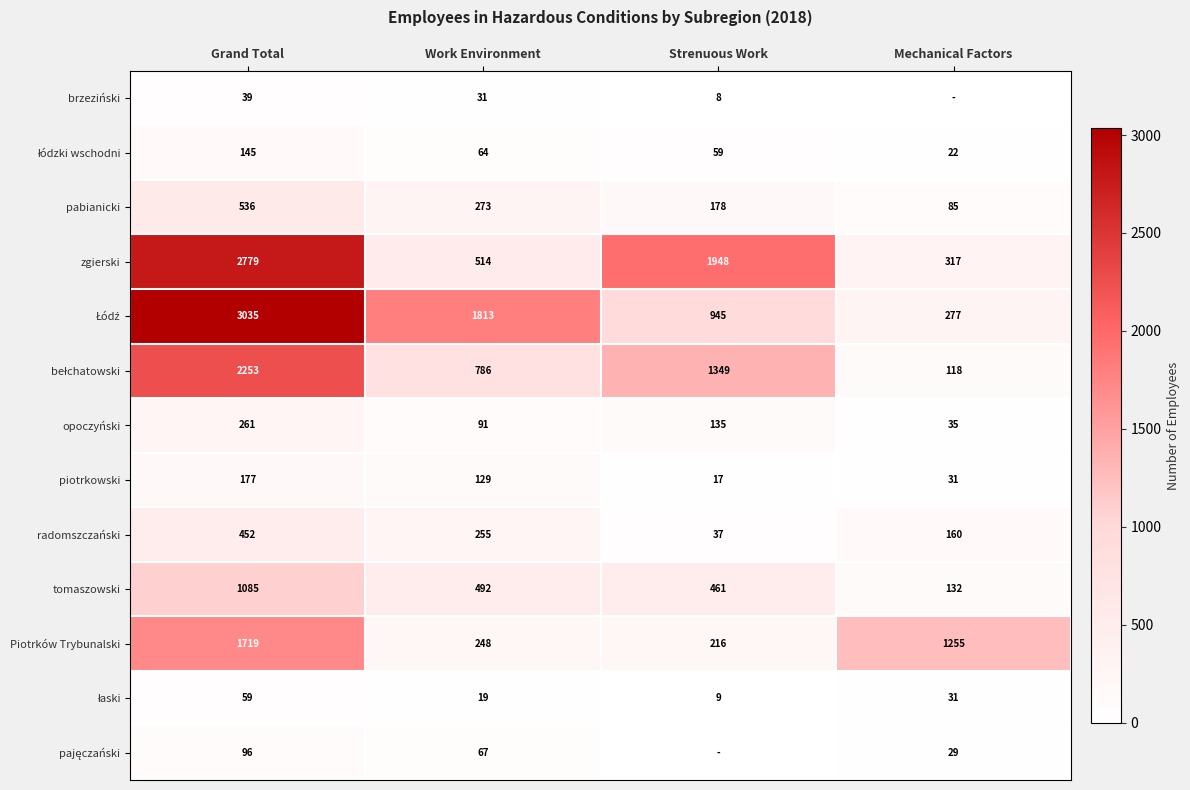

What is the approximate value of tomaszowski at Grand Total?

1085